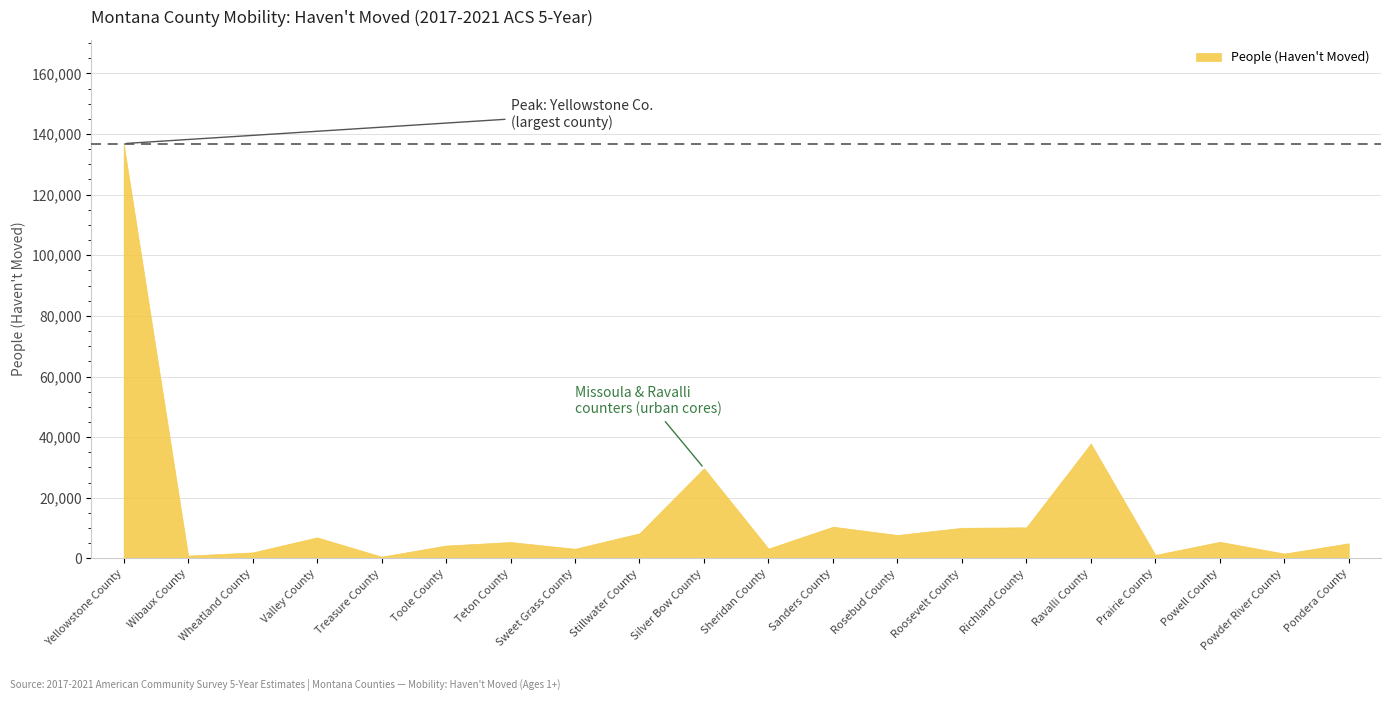

Which series has the widest spread of values?

People (Haven't Moved)